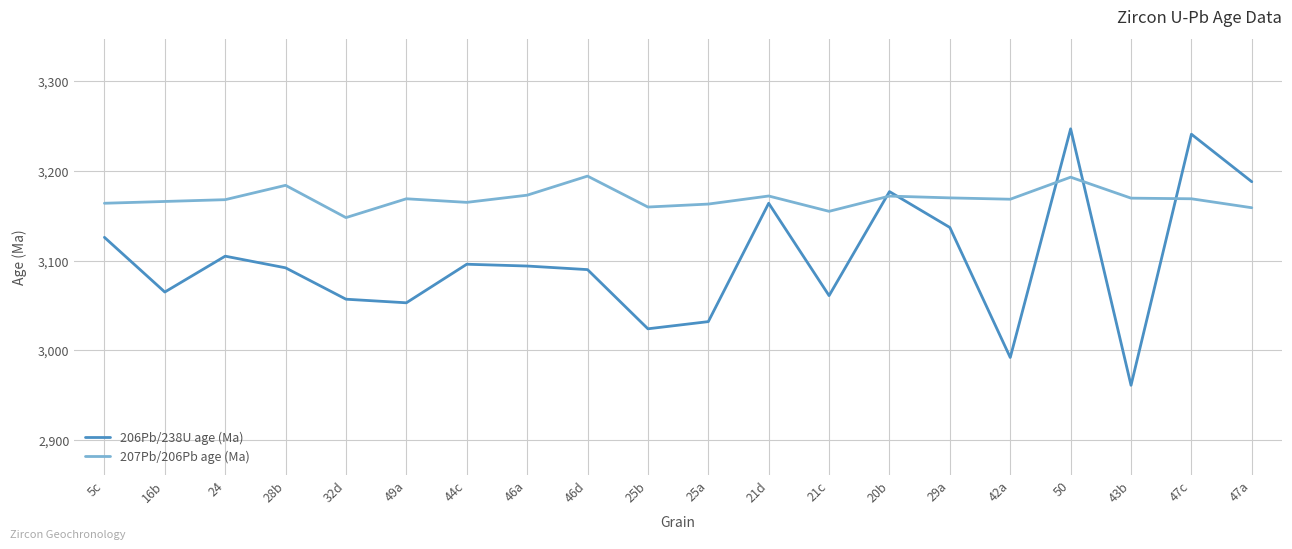

How many times do 207Pb/206Pb age (Ma) and 206Pb/238U age (Ma) cross each other?

5